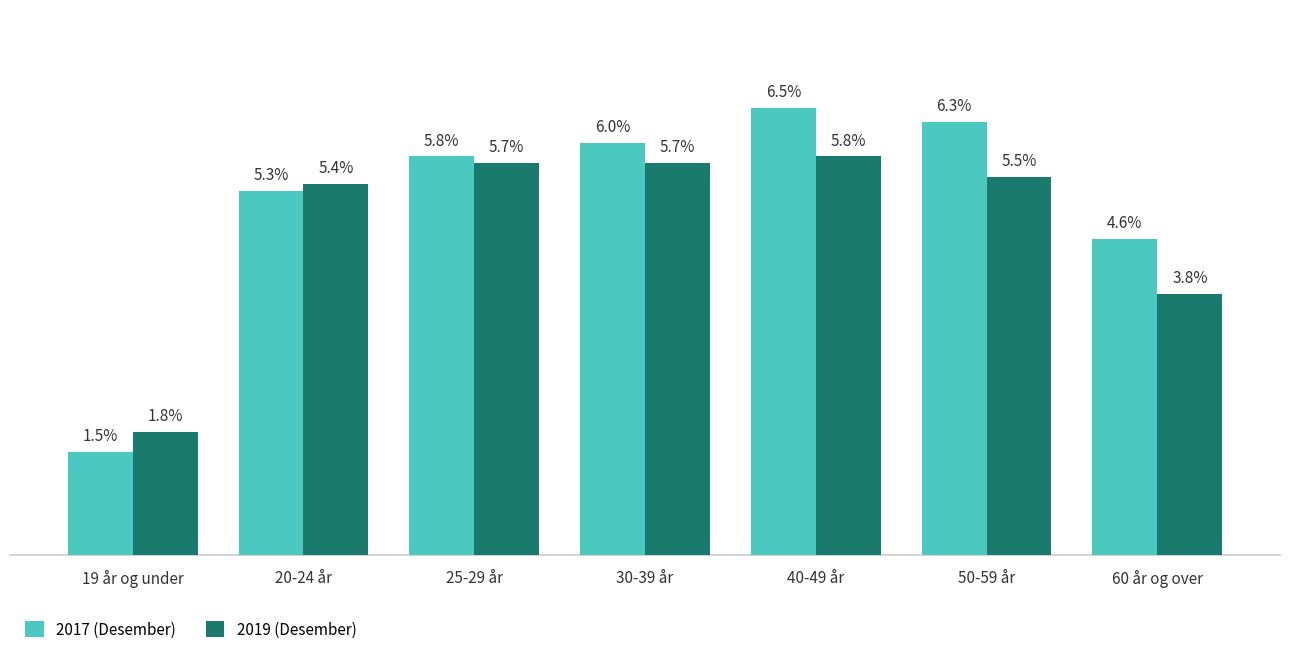

At which category is the sum across all series the highest?

40-49 år